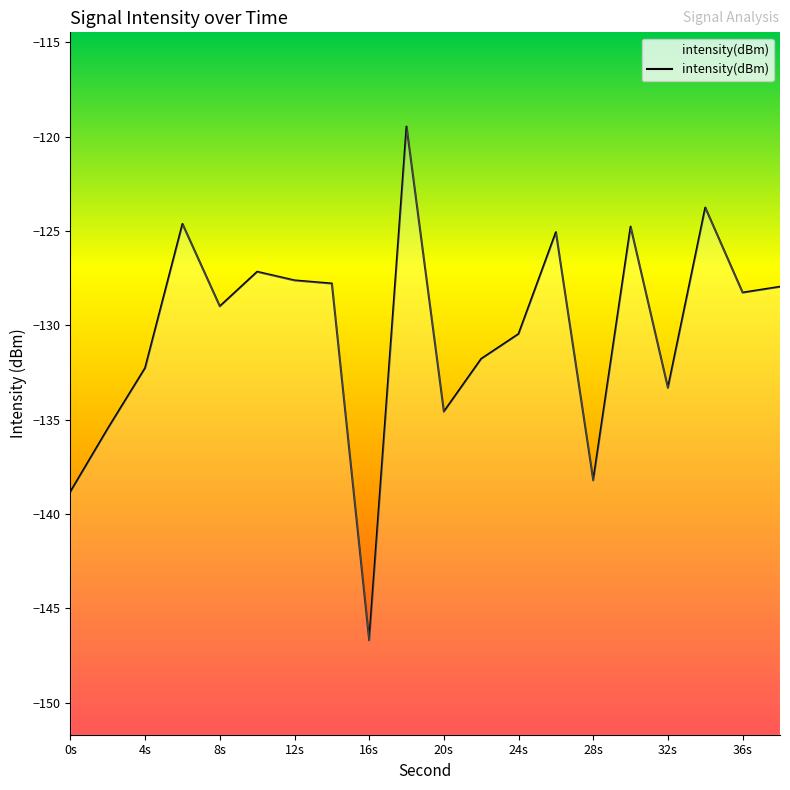

What is the maximum value shown in the chart?

-119.5